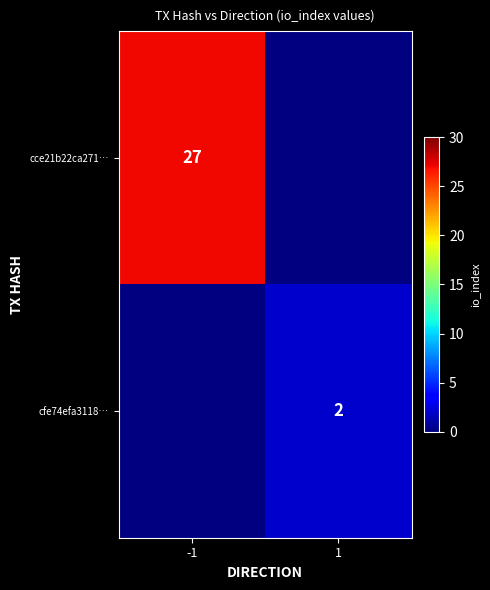

Is it true that cce21b22ca271… equals 27 at -1?

True